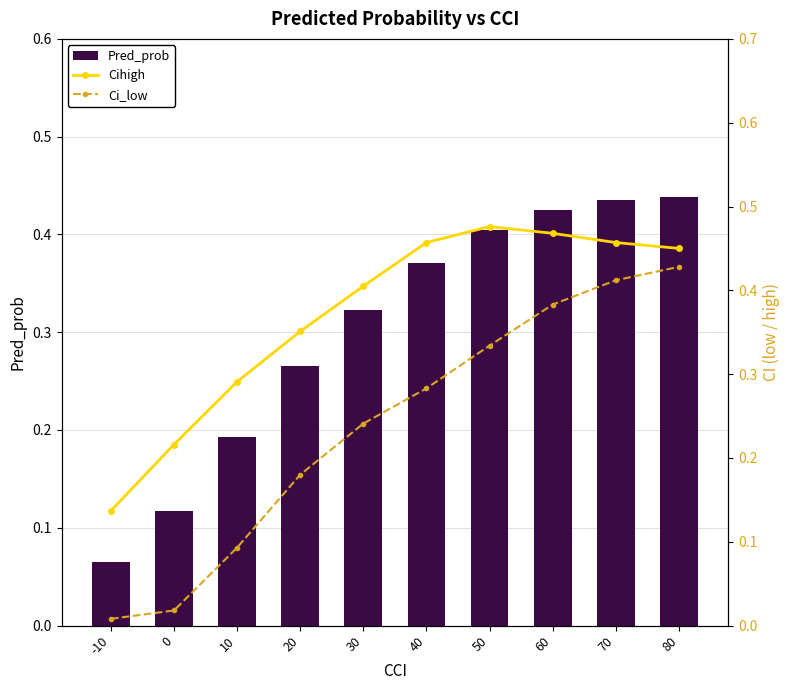

Reading right to left, extract all data points from this chart.

Pred_prob: 80=0.4	70=0.4	60=0.4	50=0.4	40=0.4	30=0.3	20=0.3	10=0.2	0=0.1	-10=0.1
Cihigh: 80=0.5	70=0.5	60=0.5	50=0.5	40=0.5	30=0.4	20=0.4	10=0.3	0=0.2	-10=0.1
Ci_low: 80=0.4	70=0.4	60=0.4	50=0.3	40=0.3	30=0.2	20=0.2	10=0.1	0=0.0	-10=0.0